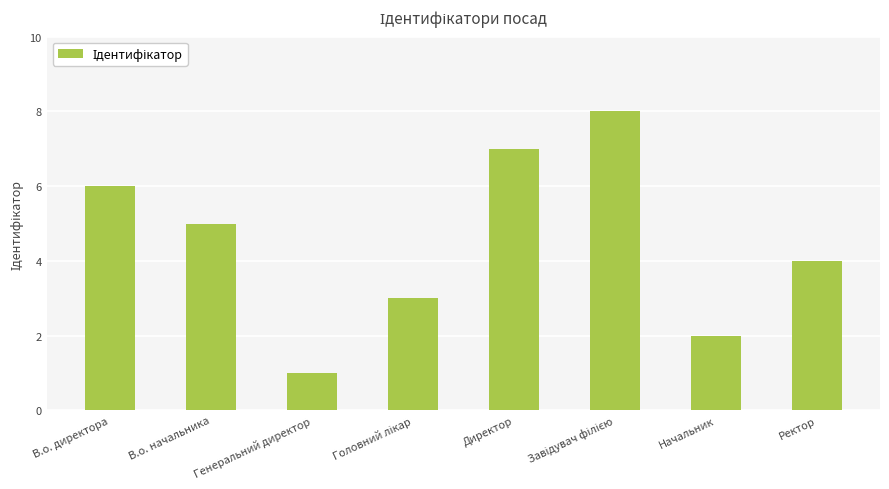

At which category does the chart reach its minimum across all series?

Генеральний директор